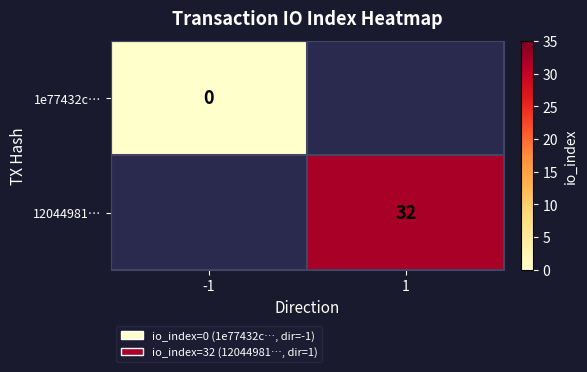

Which category has the lowest value across all series?

-1